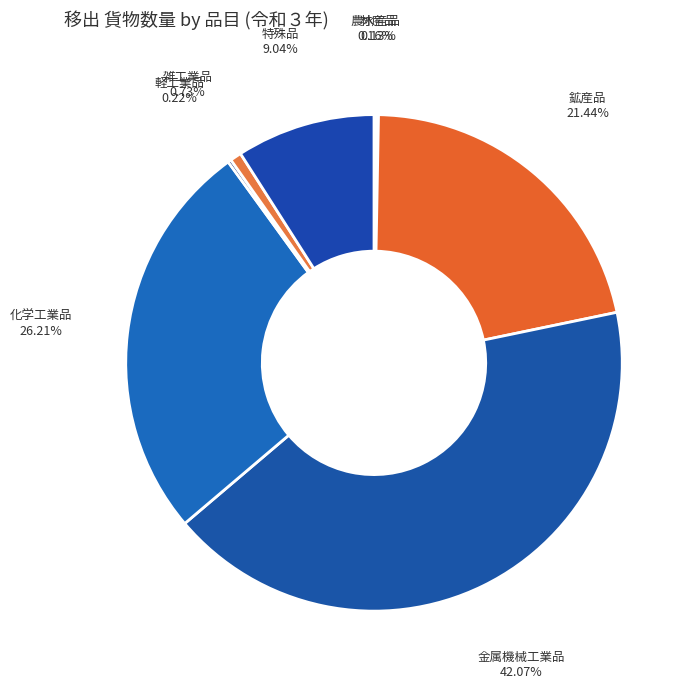

Is it true that 特殊品 is 1% of the pie?

False